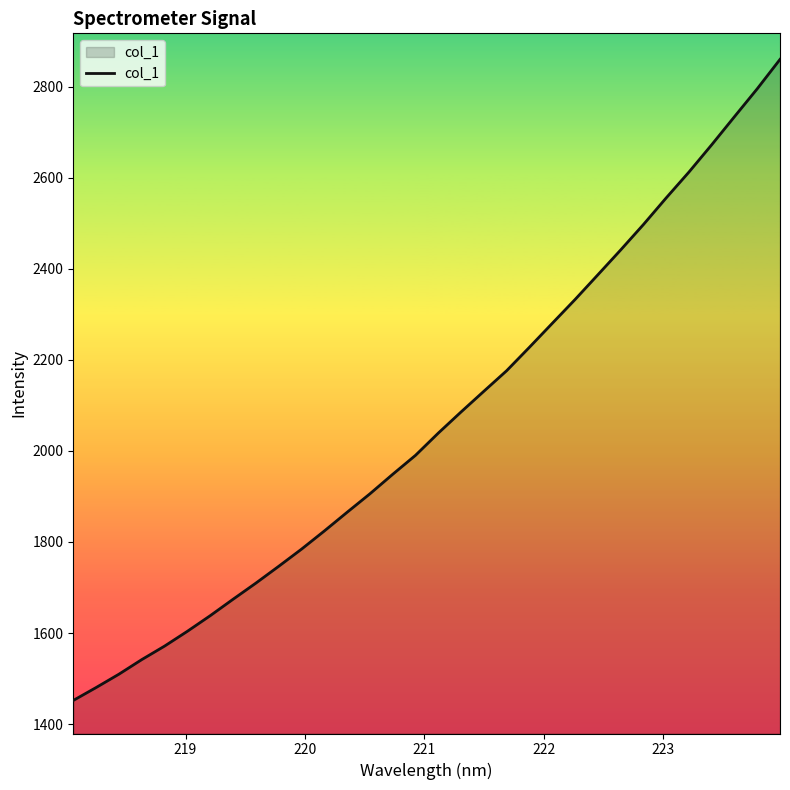

True or false: there are more than 2 points higher than both neighbors.

False